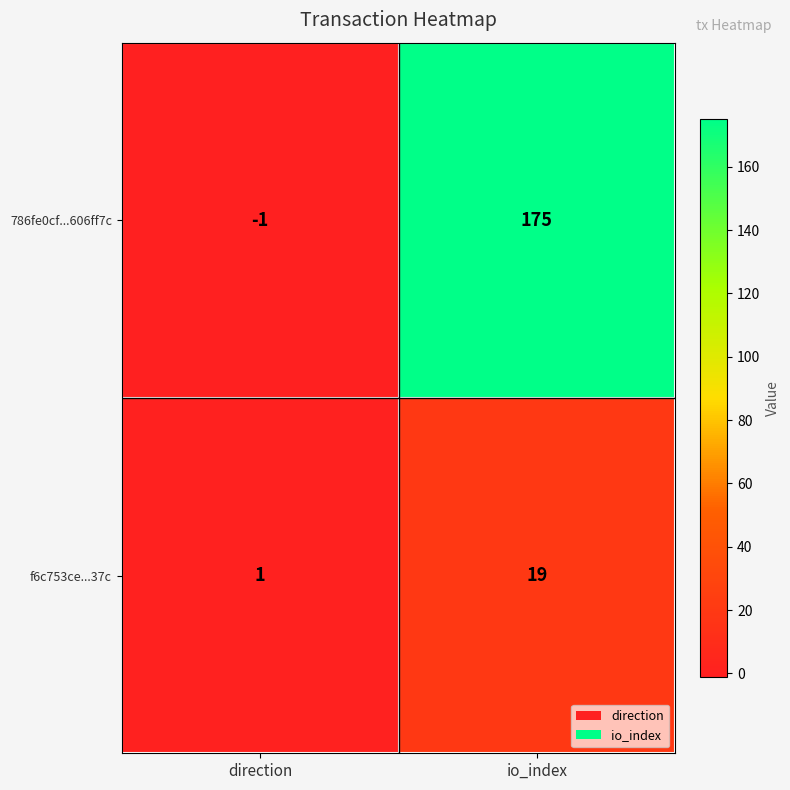

True or false: 786fe0cf...606ff7c has a value of -2 at direction.

False